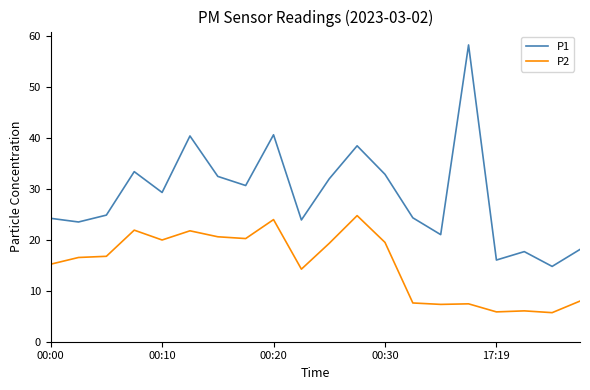

What are all the series names shown in the legend?

P1, P2